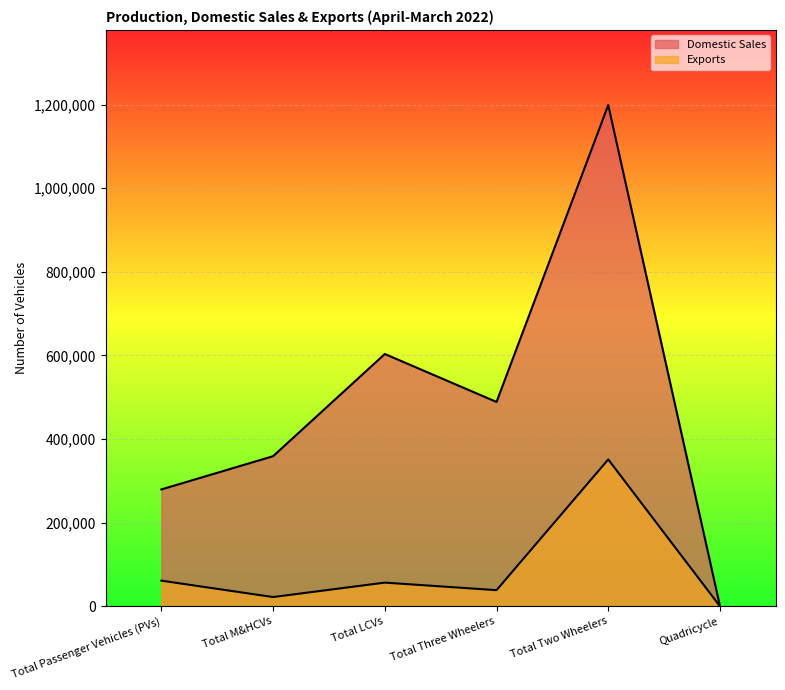

What are all the series names shown in the legend?

Domestic Sales, Exports